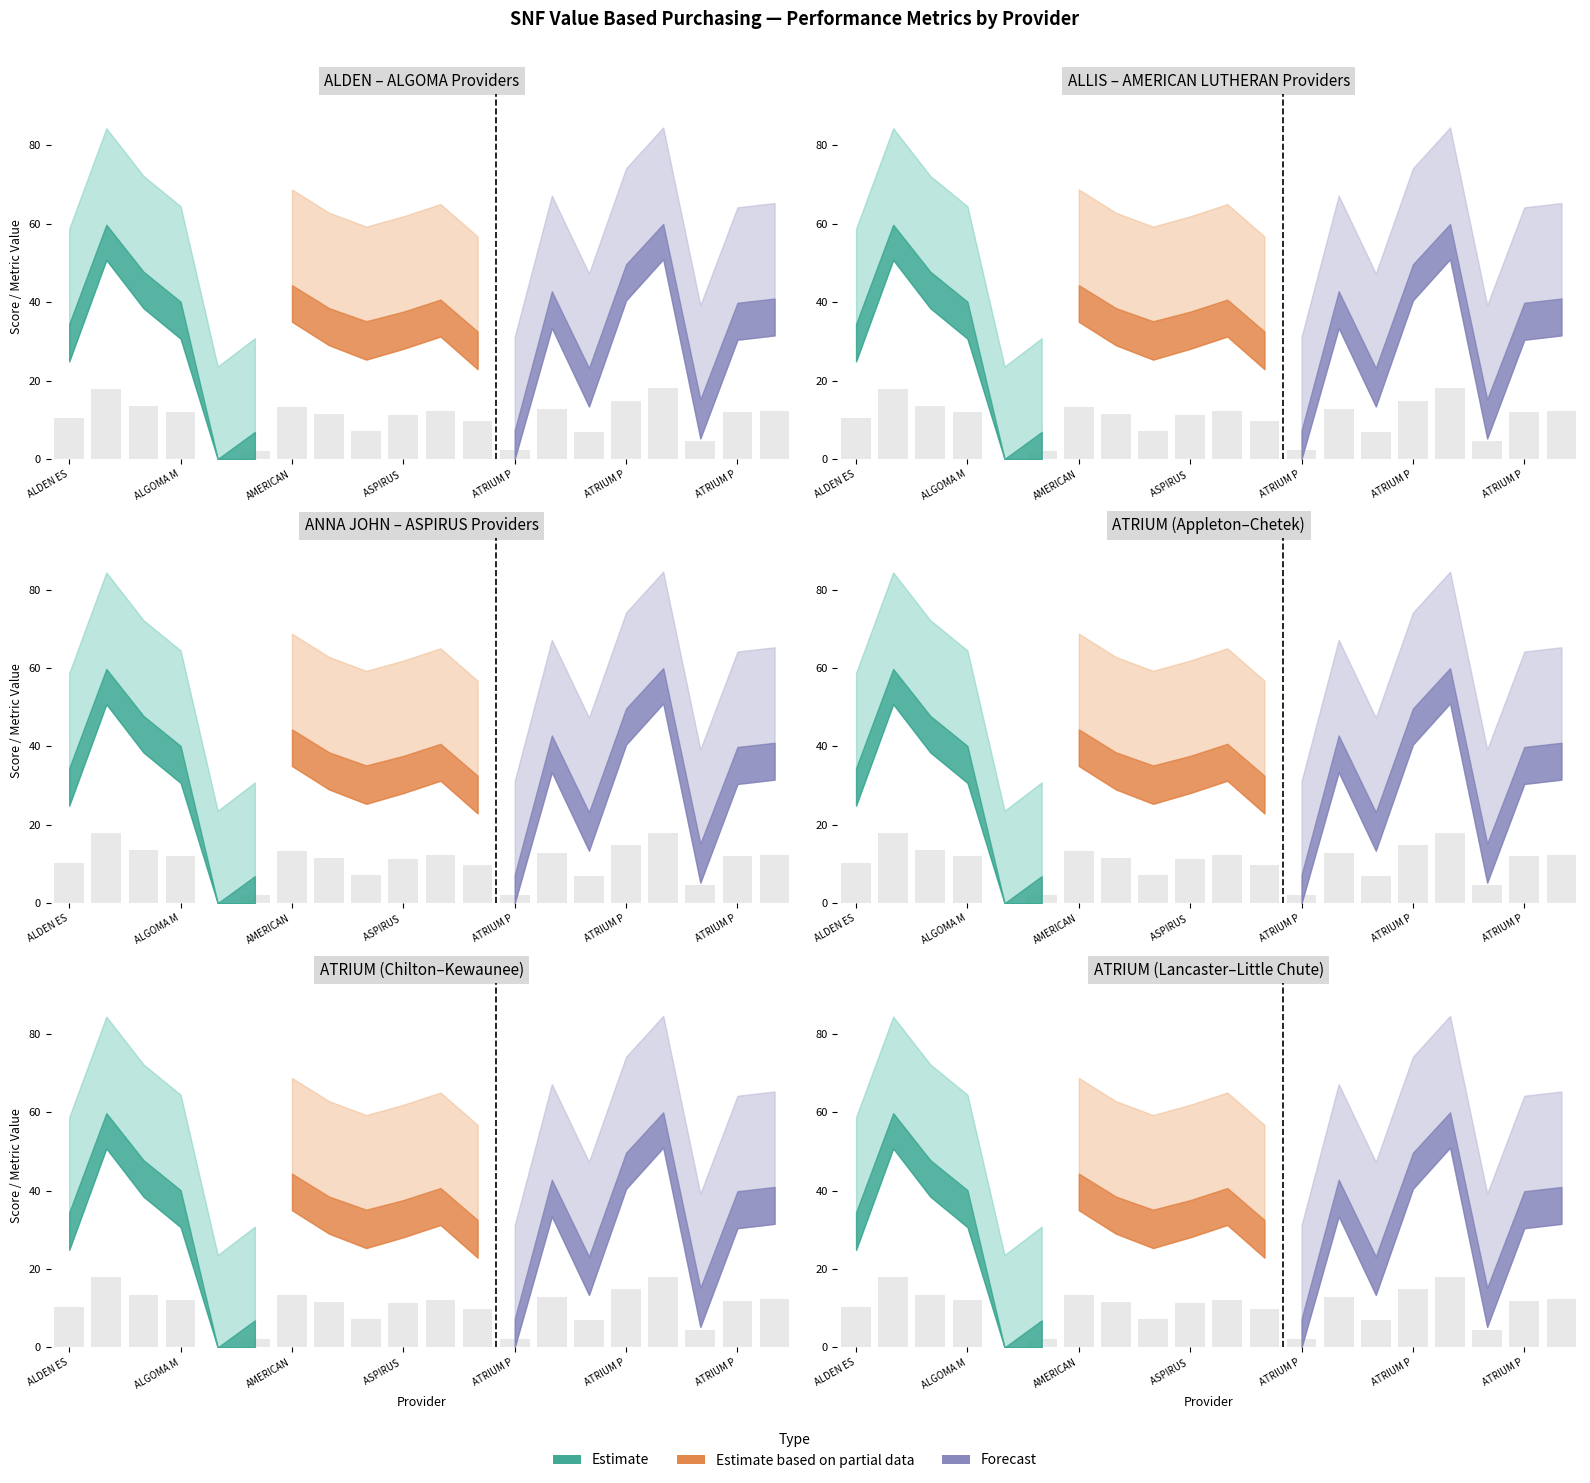

What is the difference between the second highest and second lowest values in the Performance Score series?

15.9